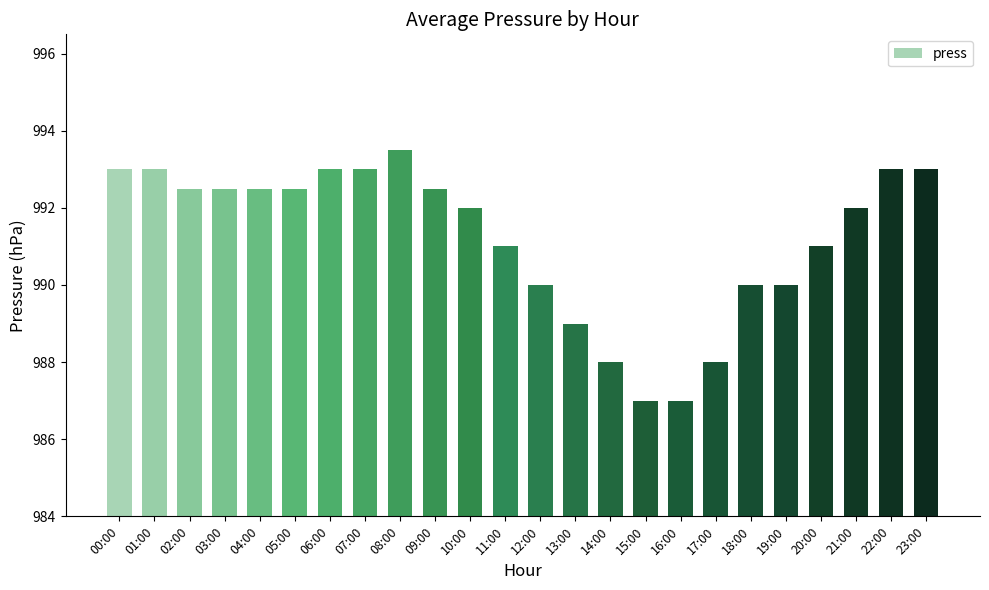

What is the difference between the maximum and minimum values?

6.5